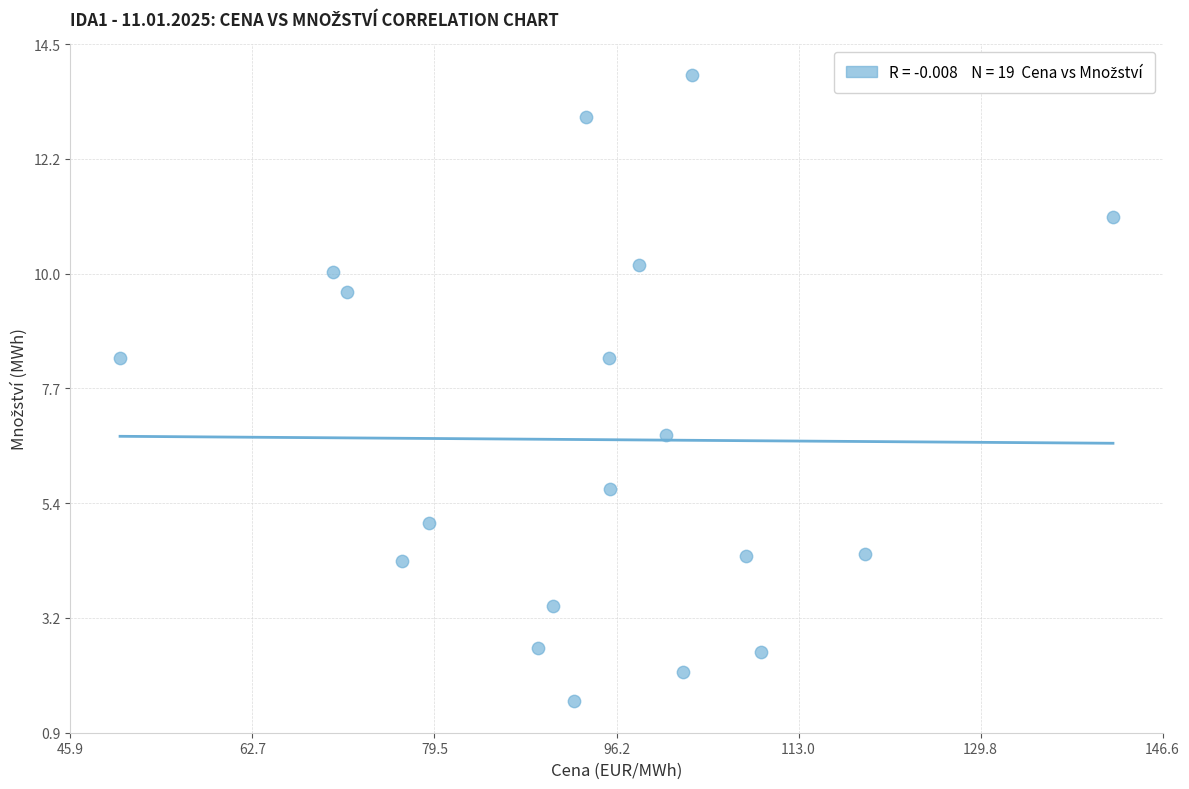

What Y value in the scatter plot is closest to 7?

6.8